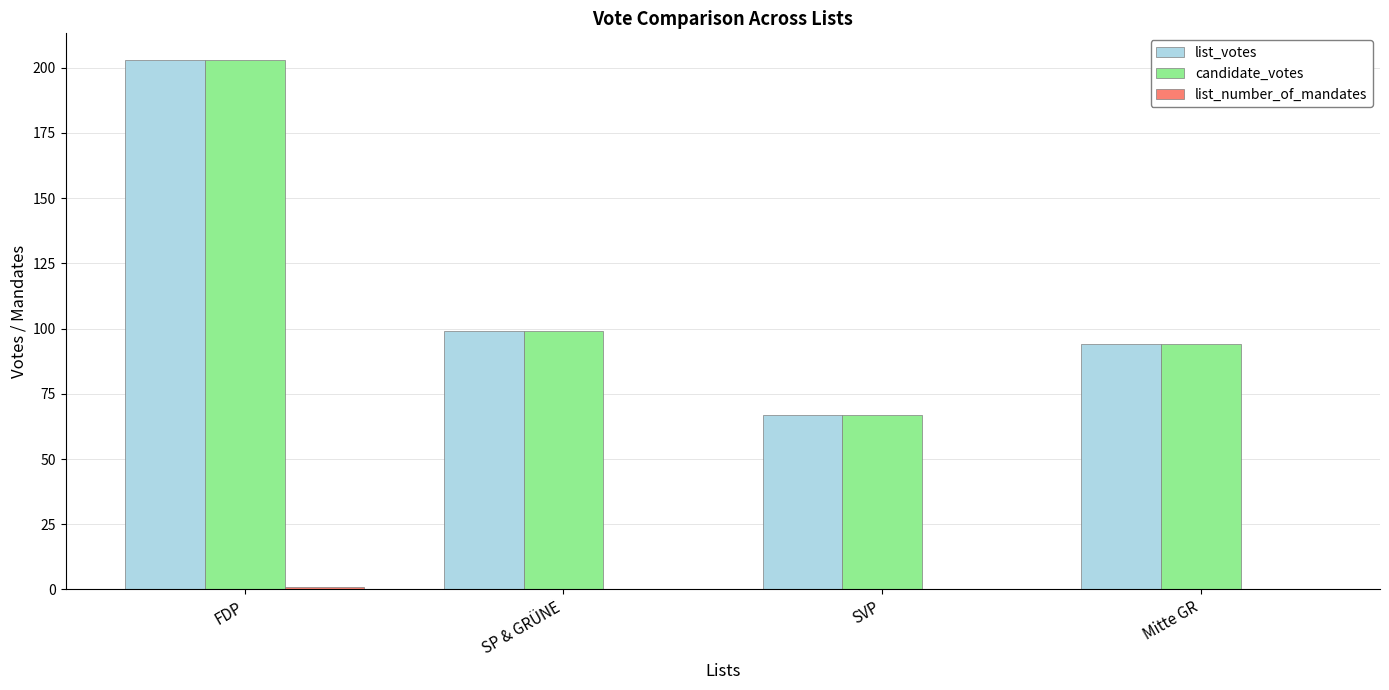

The list_votes series shows 54 at FDP. True or false?

False